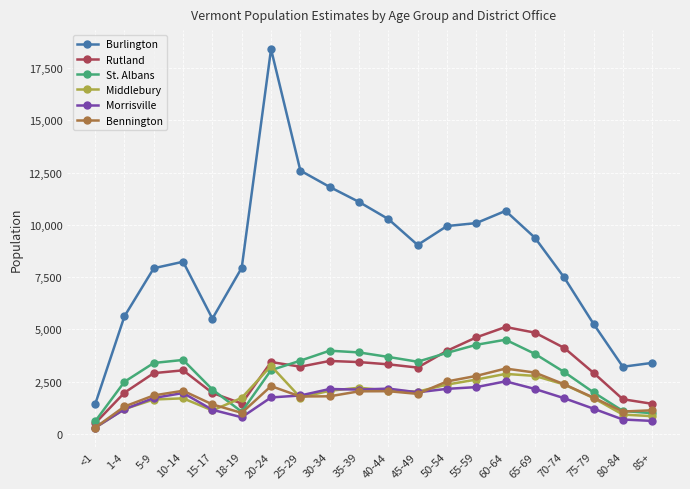

Is the value of Burlington at 65-69 greater than the value of Morrisville at 65-69?

Yes